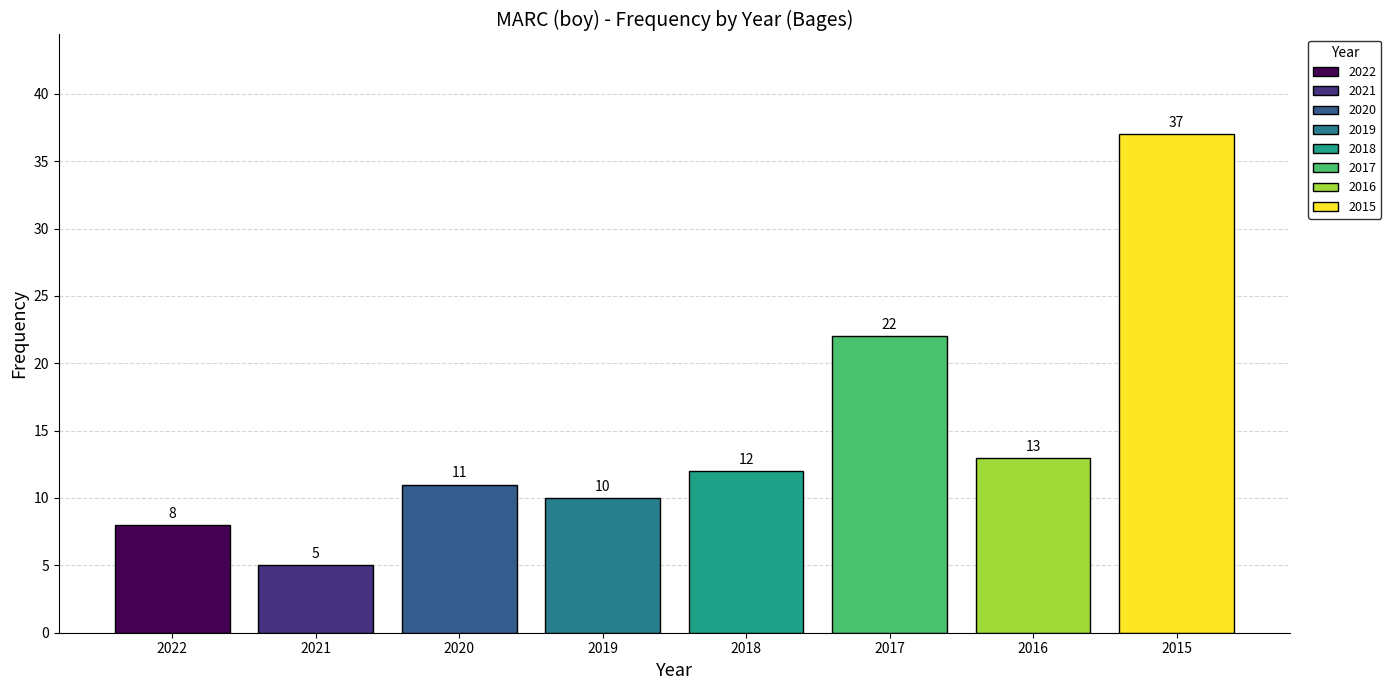

Rank the categories by value from highest to lowest.

2015, 2017, 2016, 2018, 2020, 2019, 2022, 2021